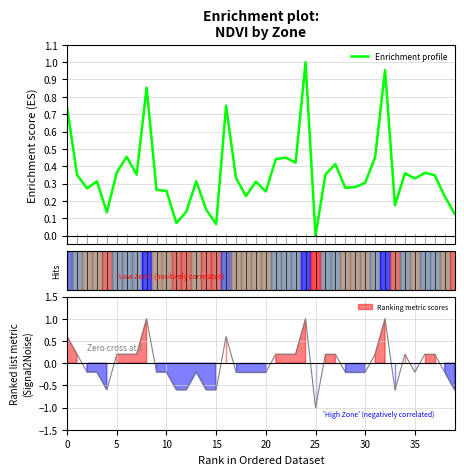

At which category does the chart reach its peak across all series?

24